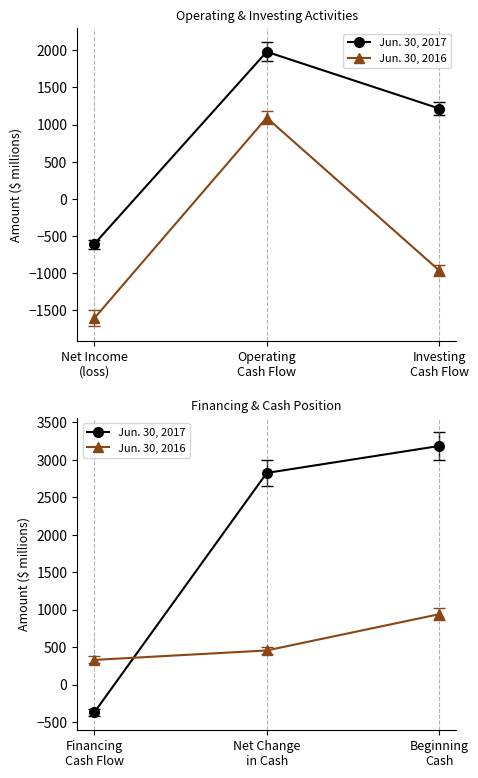

How many data points in Jun. 30, 2017 are above 2824?

1